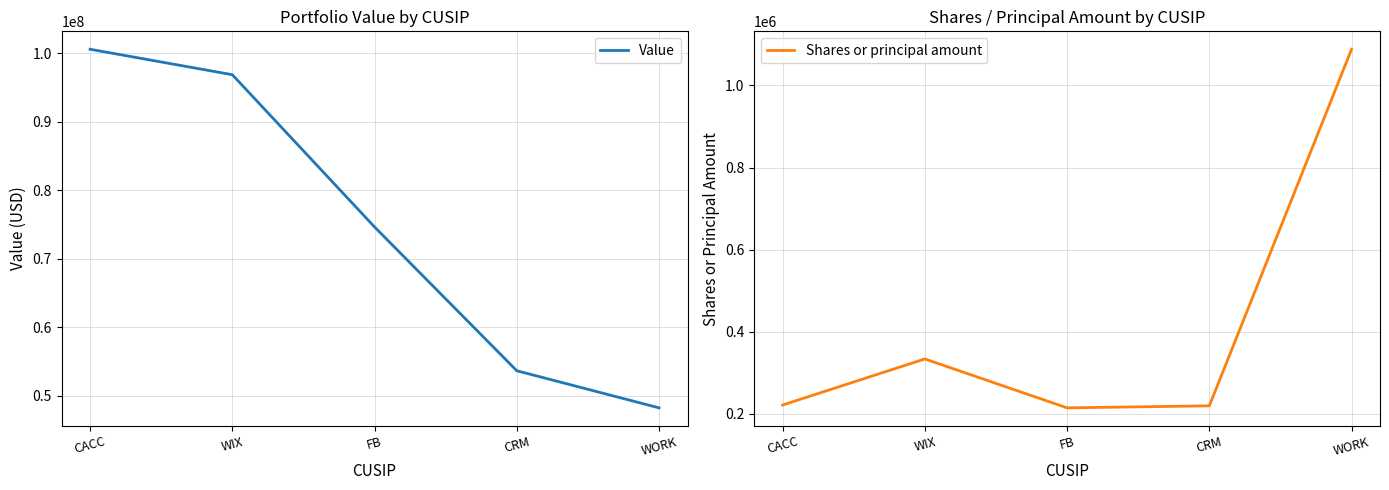

What is the label of the 1st point from the right?

WORK